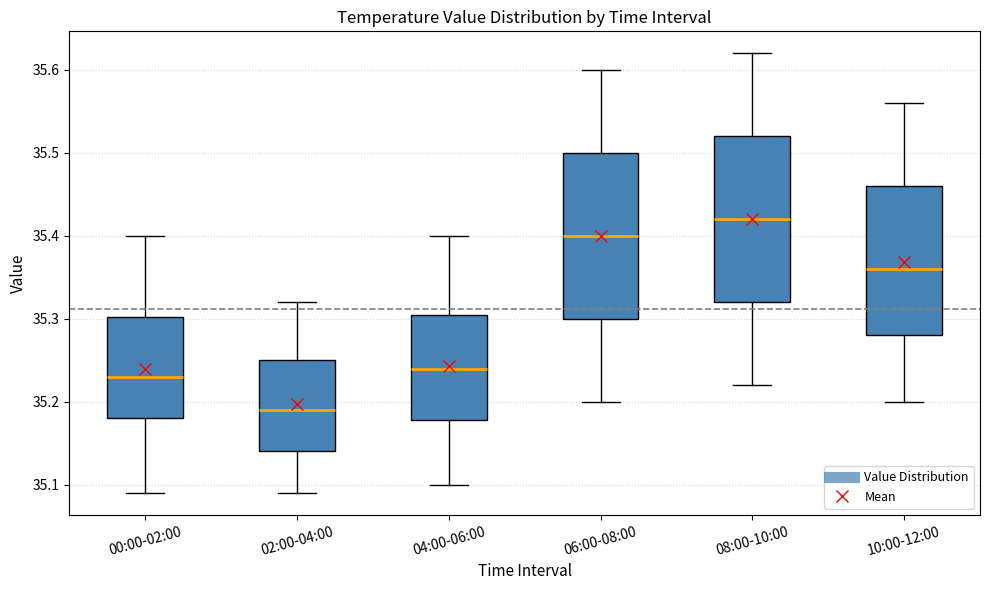

Reading left to right, transcribe this box plot: for each box, give where its median line is, the range the box spans, and where its two whiskers end, as read against the y-axis. The values are not printed on the chart, so give them approximately, as read against the axis.

00:00-02:00: median 35.23, box 35.18 to 35.30, whiskers 35.09 to 35.40
02:00-04:00: median 35.19, box 35.14 to 35.25, whiskers 35.09 to 35.32
04:00-06:00: median 35.24, box 35.18 to 35.31, whiskers 35.10 to 35.40
06:00-08:00: median 35.40, box 35.30 to 35.50, whiskers 35.20 to 35.60
08:00-10:00: median 35.42, box 35.32 to 35.52, whiskers 35.22 to 35.62
10:00-12:00: median 35.36, box 35.28 to 35.46, whiskers 35.20 to 35.56